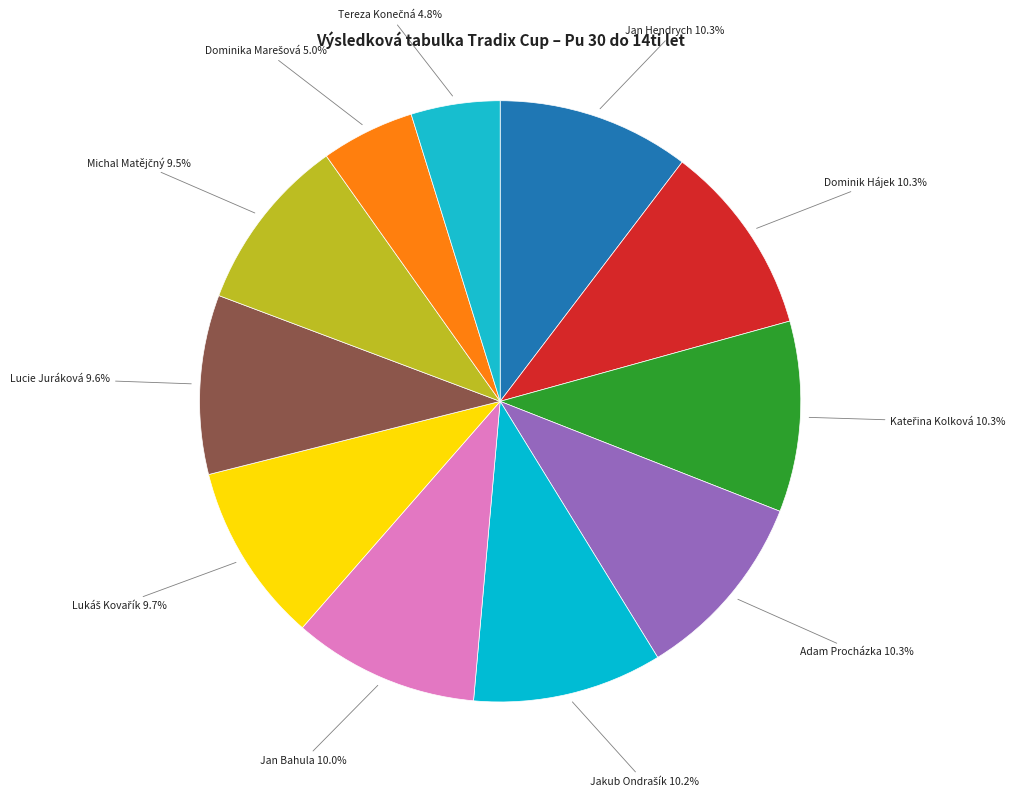

To the nearest percent, what portion does Lucie Juráková represent?

10%